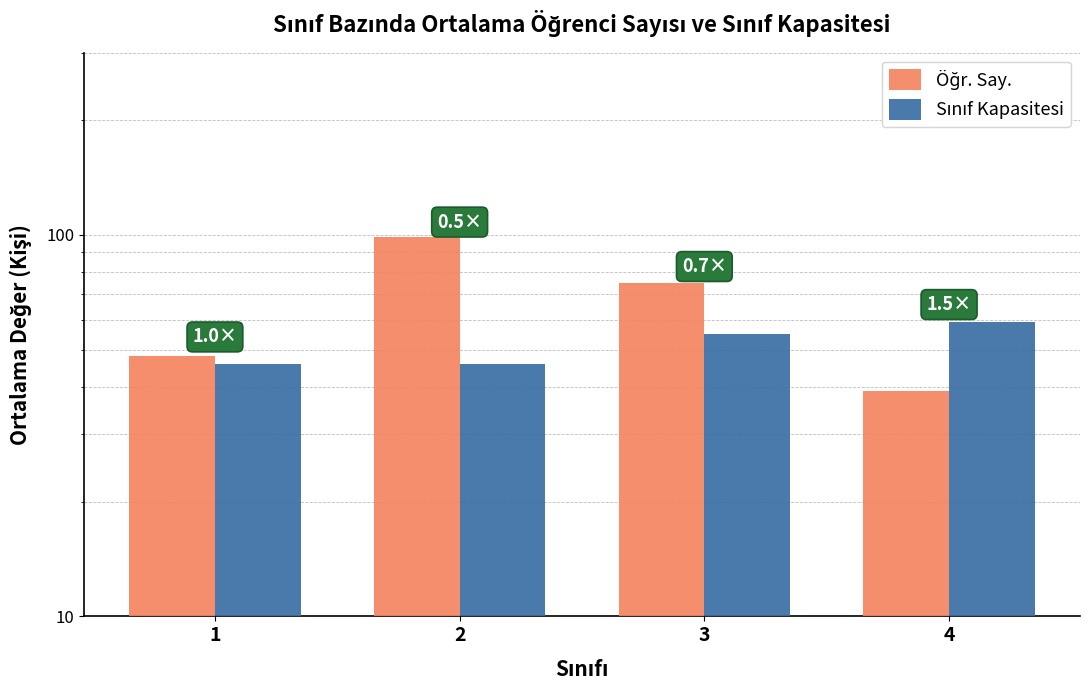

Reading left to right, list all the values displayed in this chart.

Öğr. Say.: 48	99	75	39
Sınıf Kapasitesi: 46	46	55	59